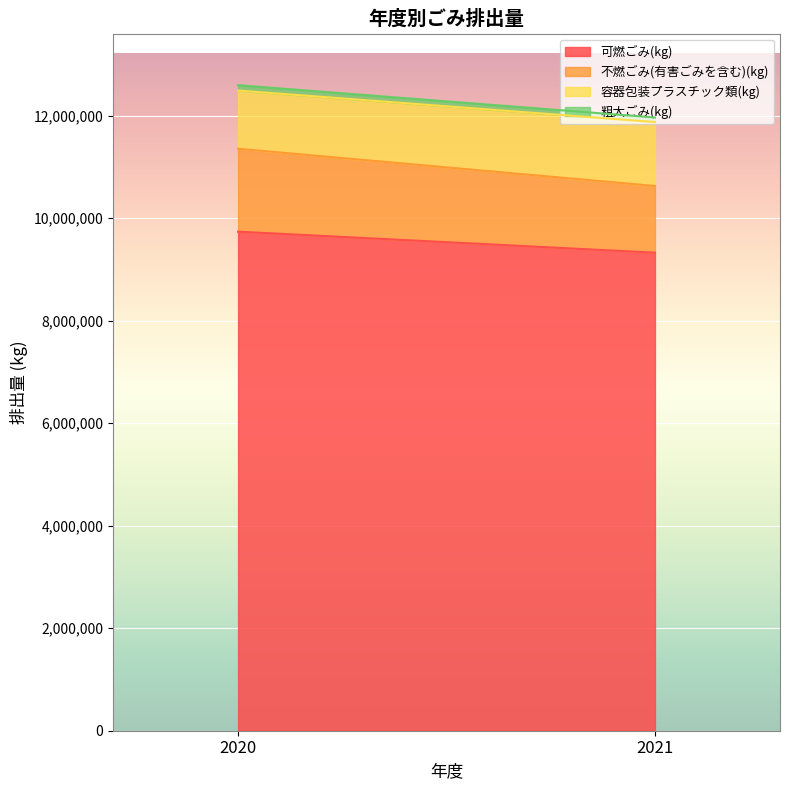

How many lines are shown in the chart?

4